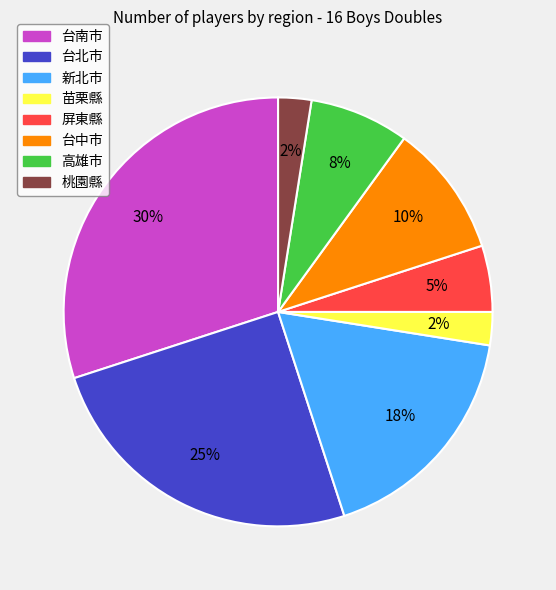

Do 台南市 and 桃園縣 together represent more than half of the pie?

No